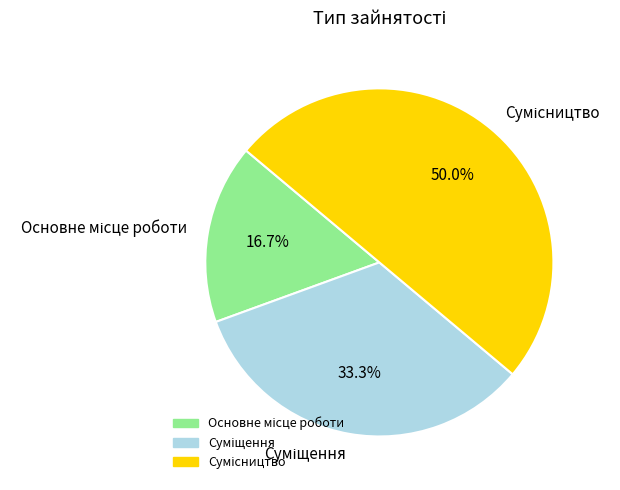

To the nearest percent, what portion does Сумісництво represent?

50%